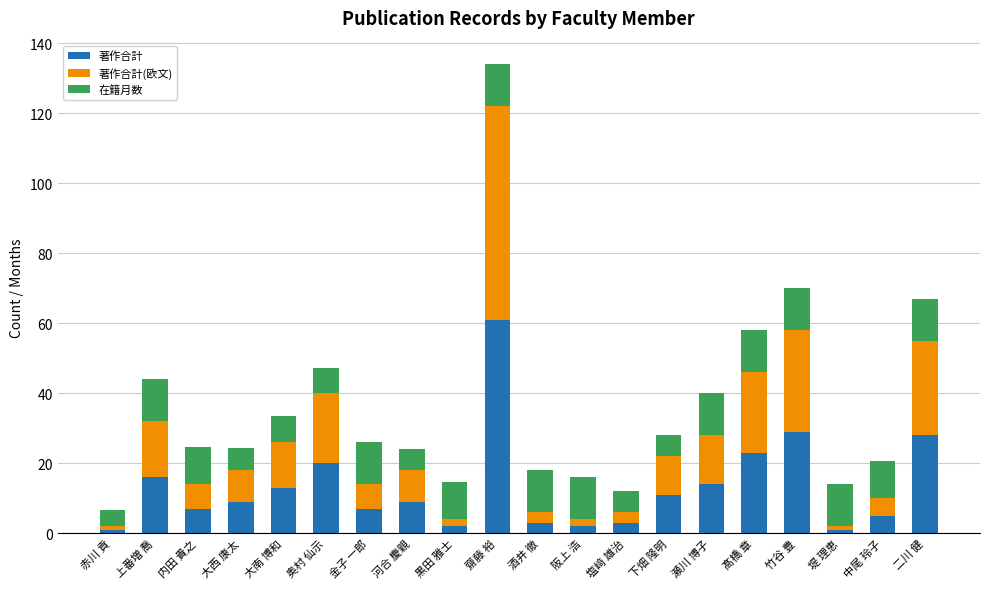

What is the average value of the 著作合計 series?

13.2